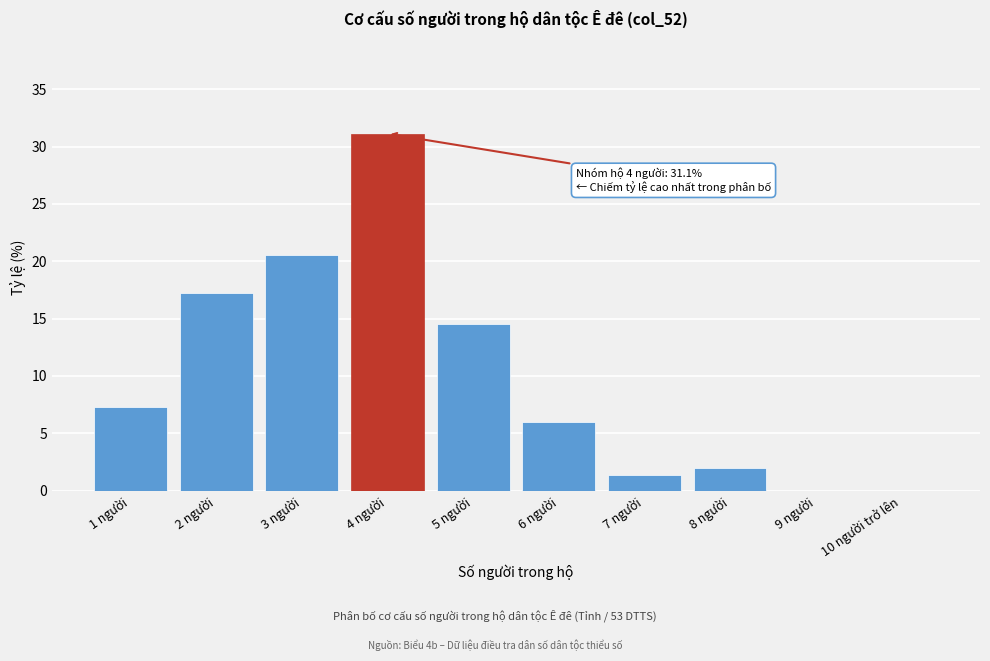

Reading left to right, what are all the values shown in this chart?

1 người=7.3	2 người=17.2	3 người=20.5	4 người=31.1	5 người=14.6	6 người=6.0	7 người=1.3	8 người=2.0	9 người=0.0	10 người trở lên=0.0